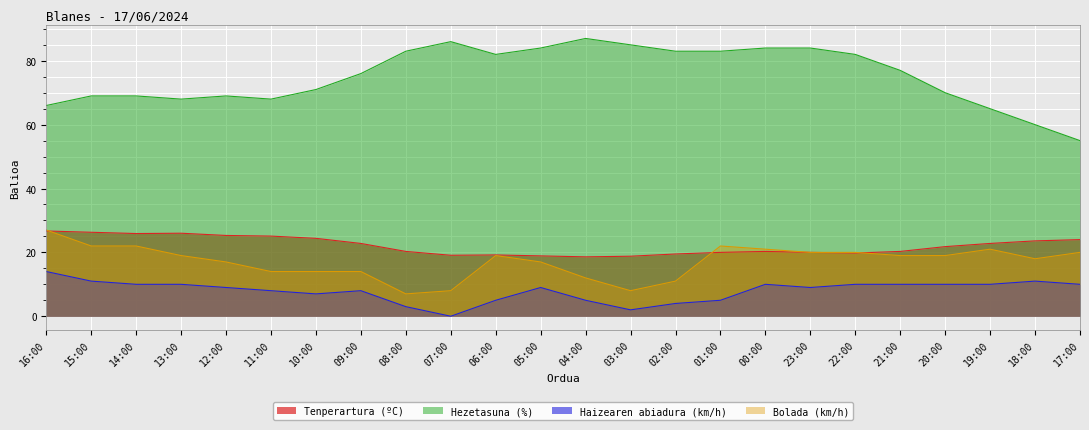

At which category does the chart reach its peak across all series?

04:00